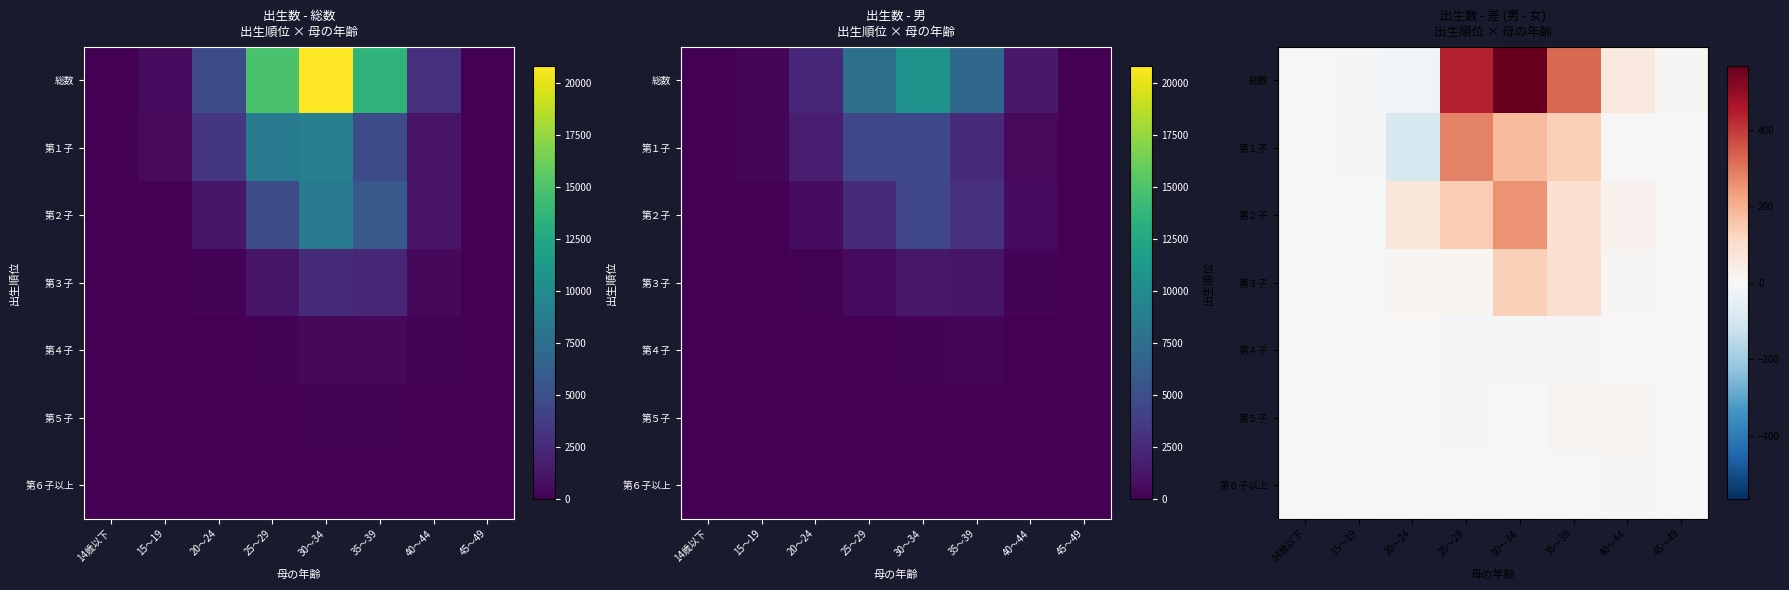

At which label is 総数 closest to 275?

35～39